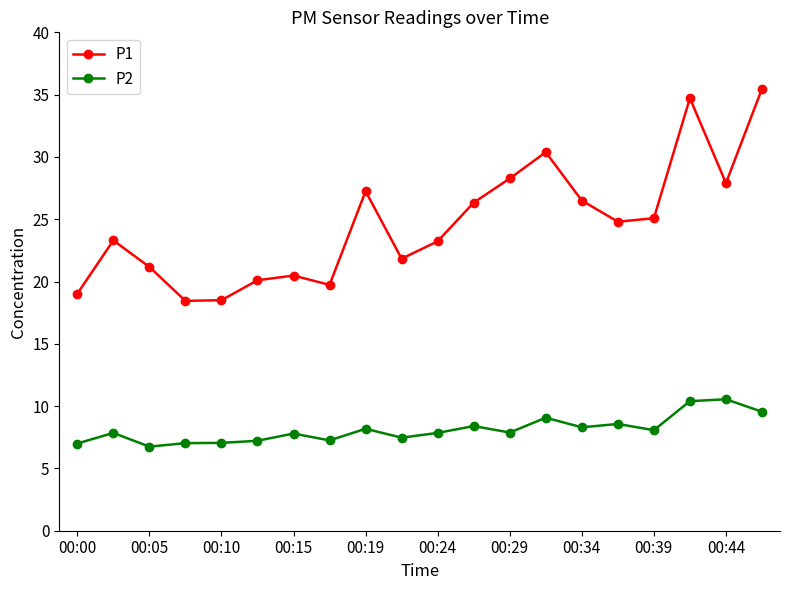

What is the value of the P2 point at the 16th from the left?

8.6